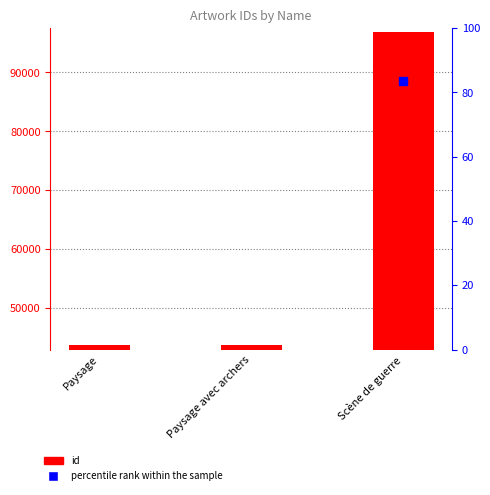

Which series reaches the maximum Y coordinate?

id